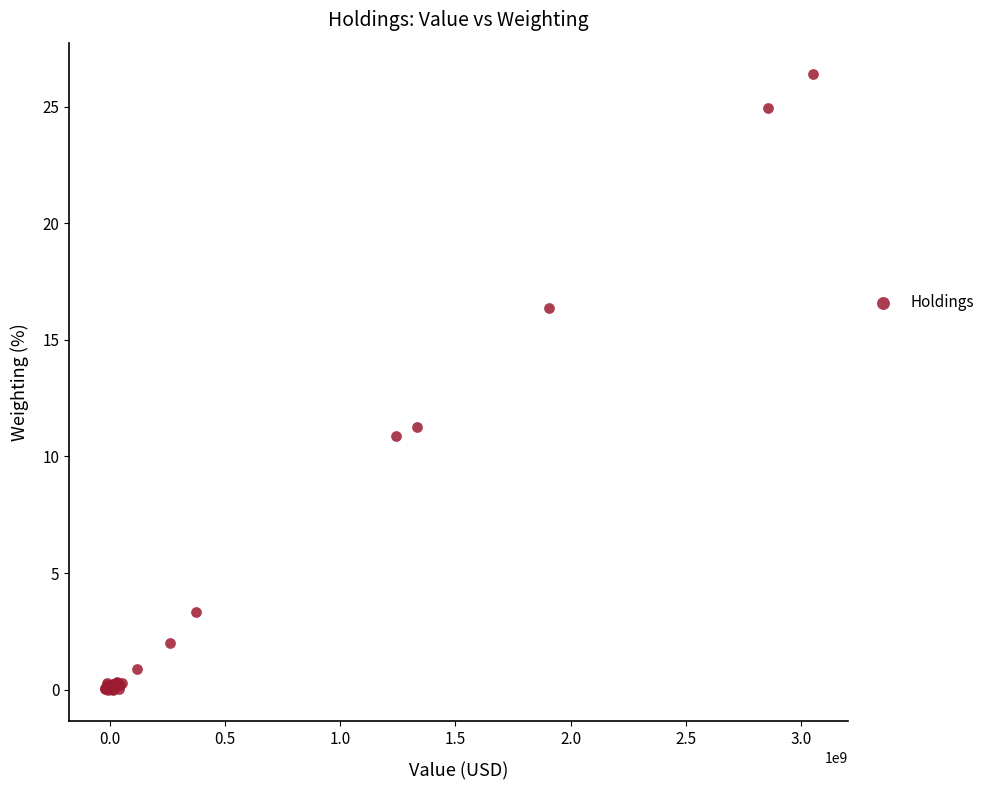

What Y value in the scatter plot is closest to 13?

11.3